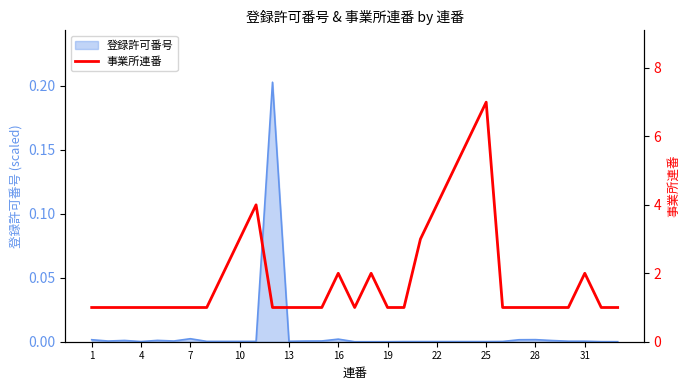

The chart shows a value of 2 at 19. True or false?

False